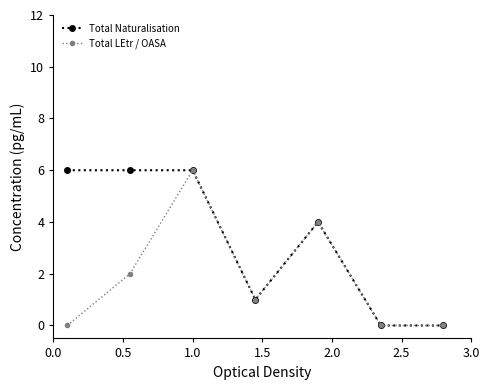

Is this an area chart (filled region under the line)?

No